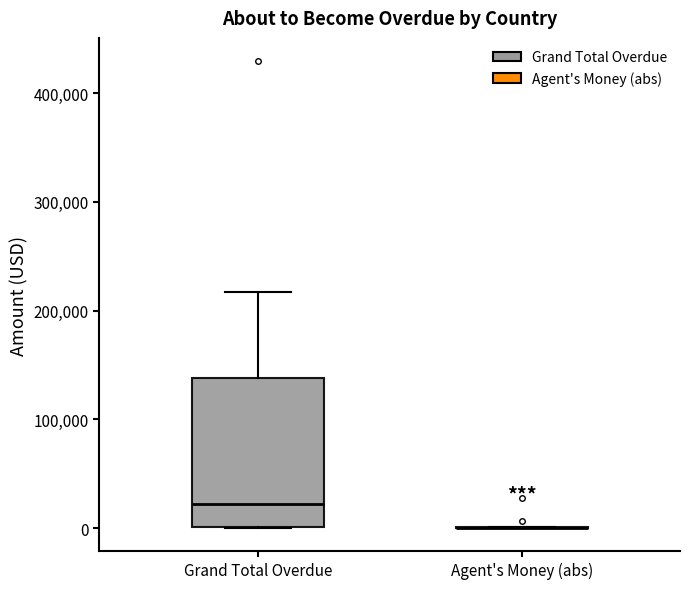

Which box is the tallest, from its lower edge to its upper edge?

Grand Total Overdue